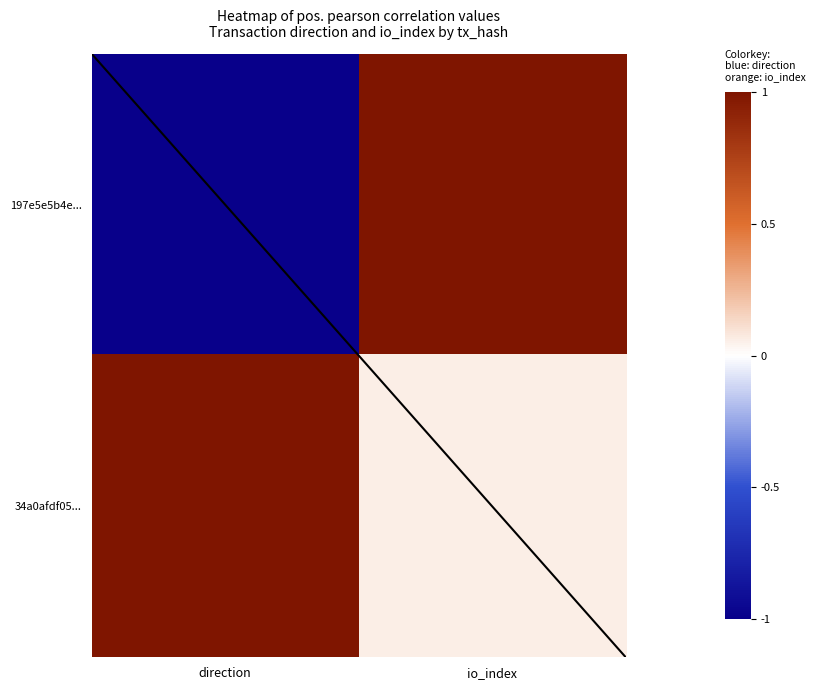

Which series has the largest range (max minus min)?

197e5e5b4e...